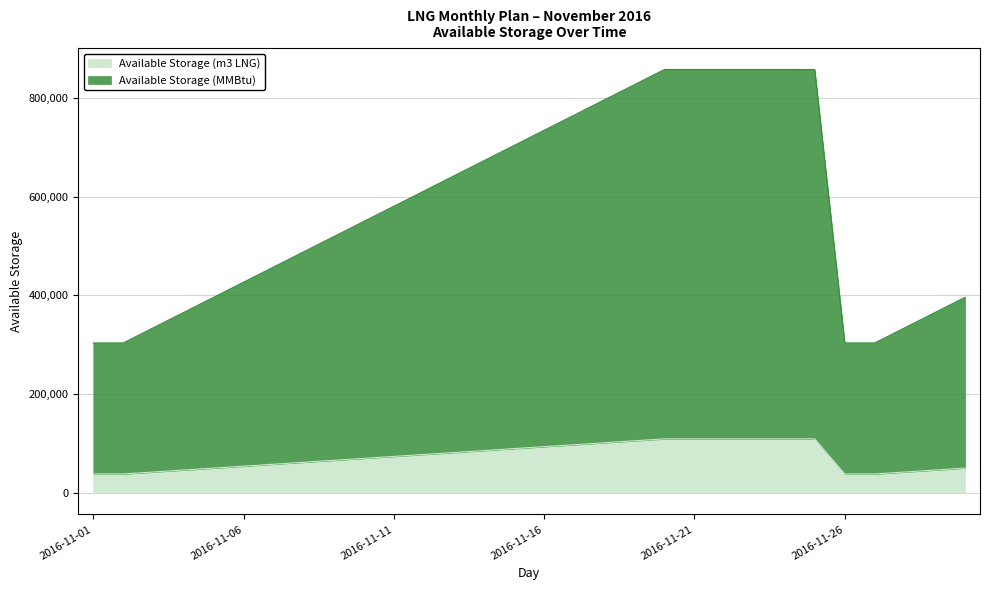

At which label does Available Storage (m3 LNG) reach its peak?

2016-11-20